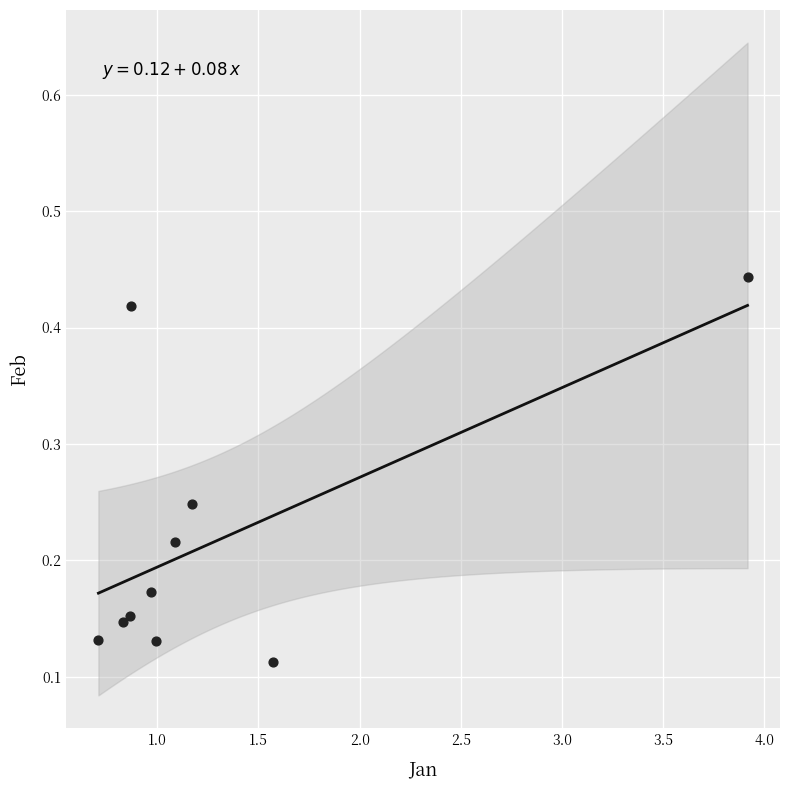

What is the average X value?

1.3